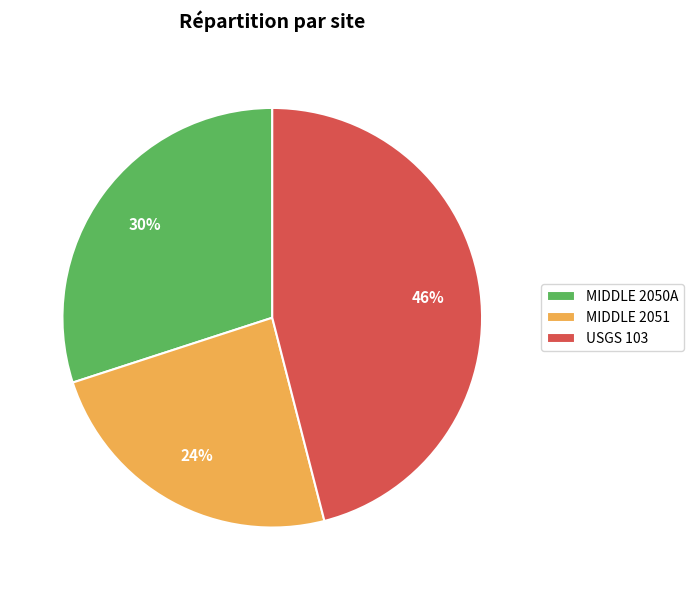

Approximately how many times larger is the value at MIDDLE 2051 compared to USGS 103?

0.5